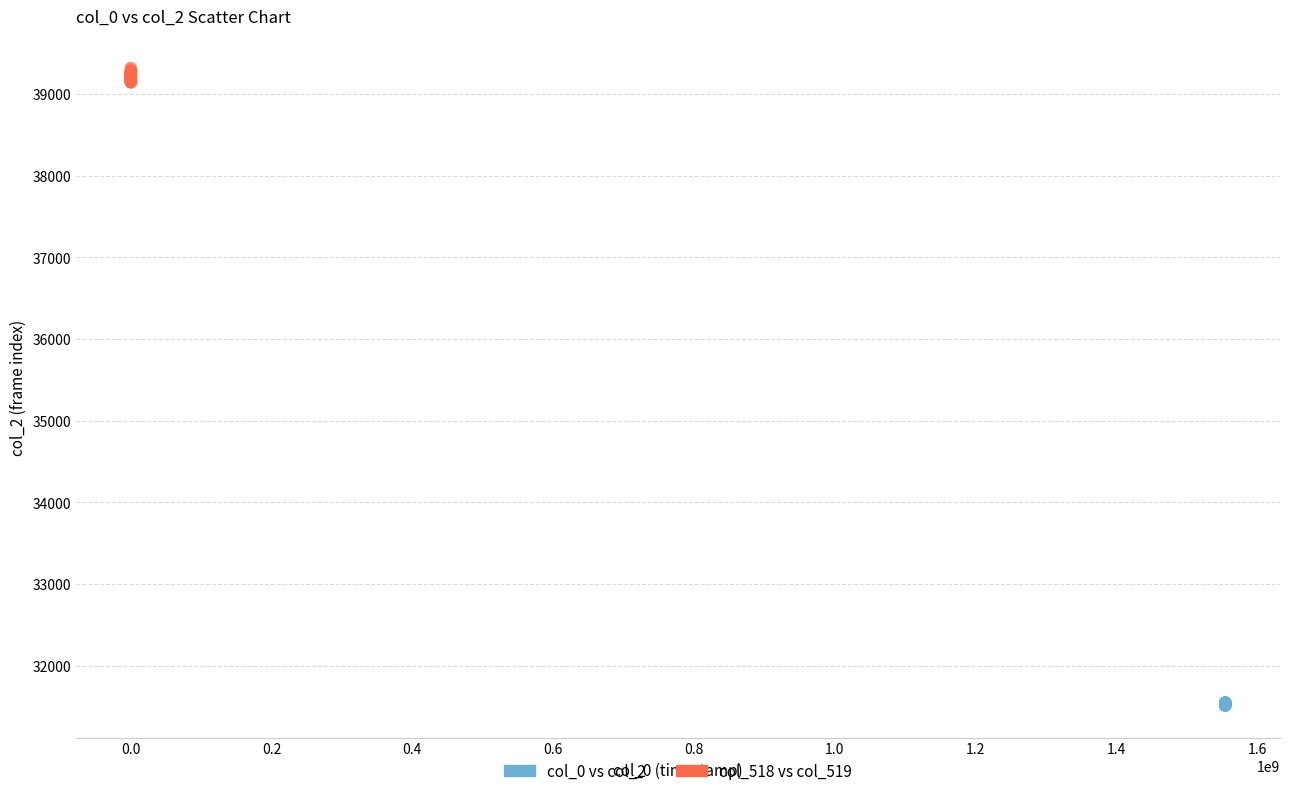

Which series reaches the minimum Y coordinate?

col_0 vs col_2